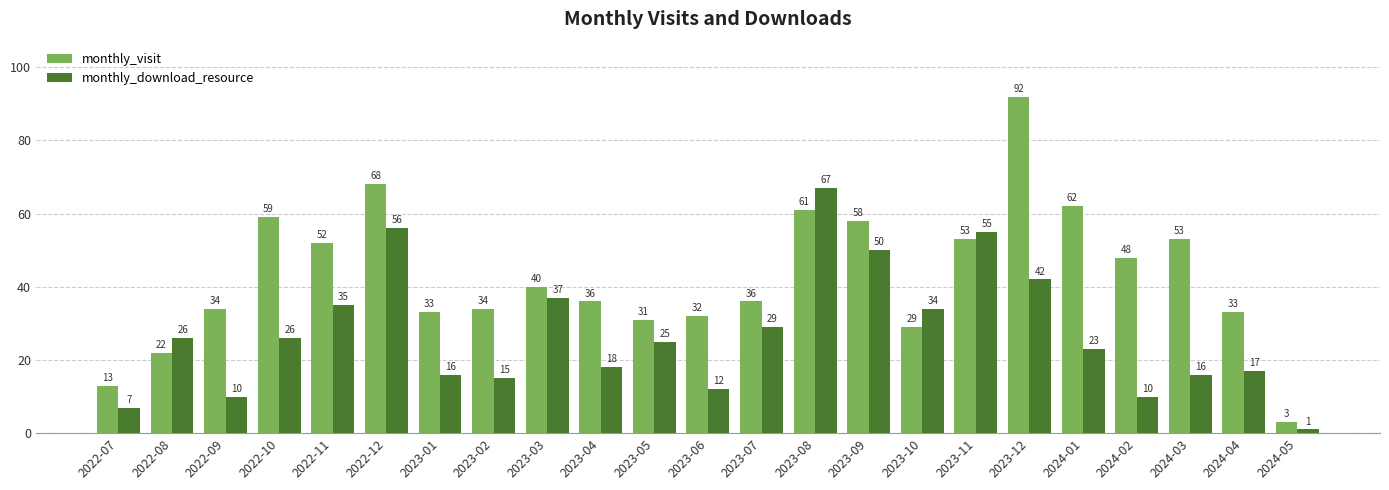

Which series has the largest total across all categories?

monthly_visit